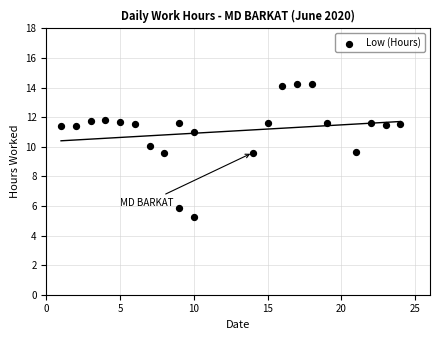

What is the range of X values (max minus min)?

23.0